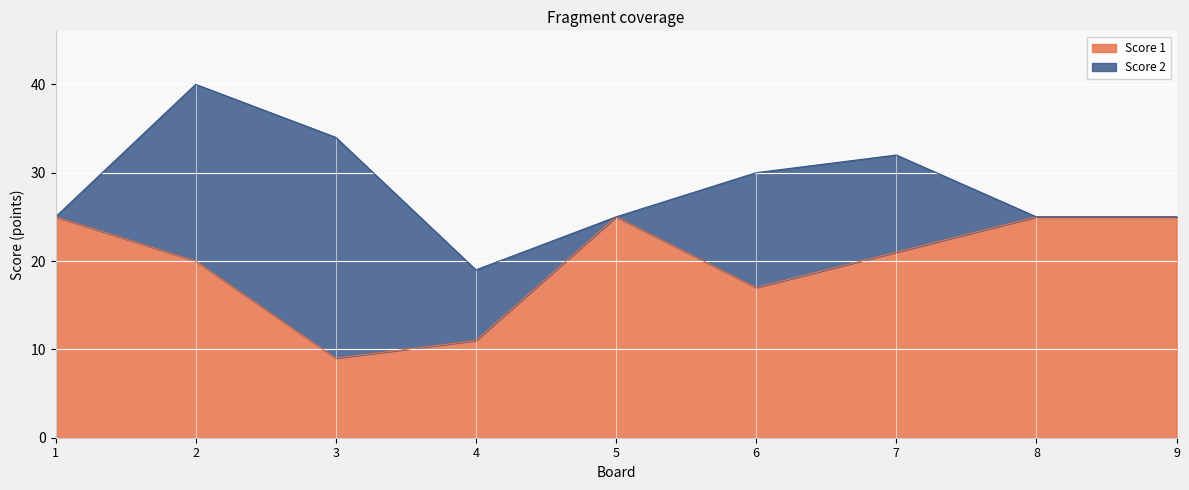

Between 6 and 1, which is larger?

1